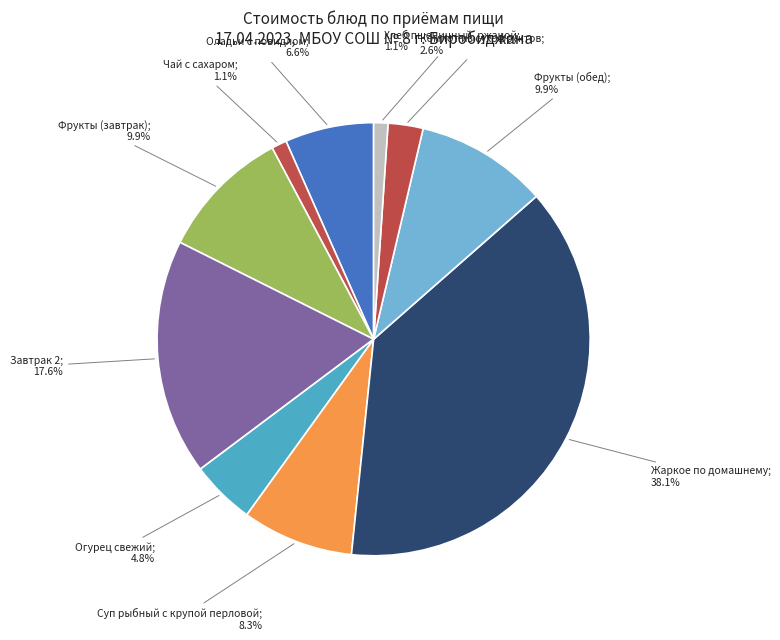

How many segments does this pie chart have?

10